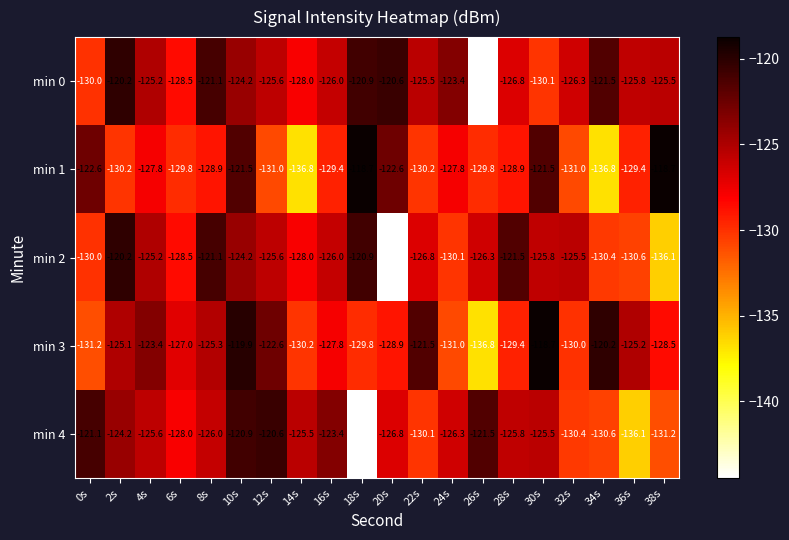

At which category is the sum across all series the highest?

10s